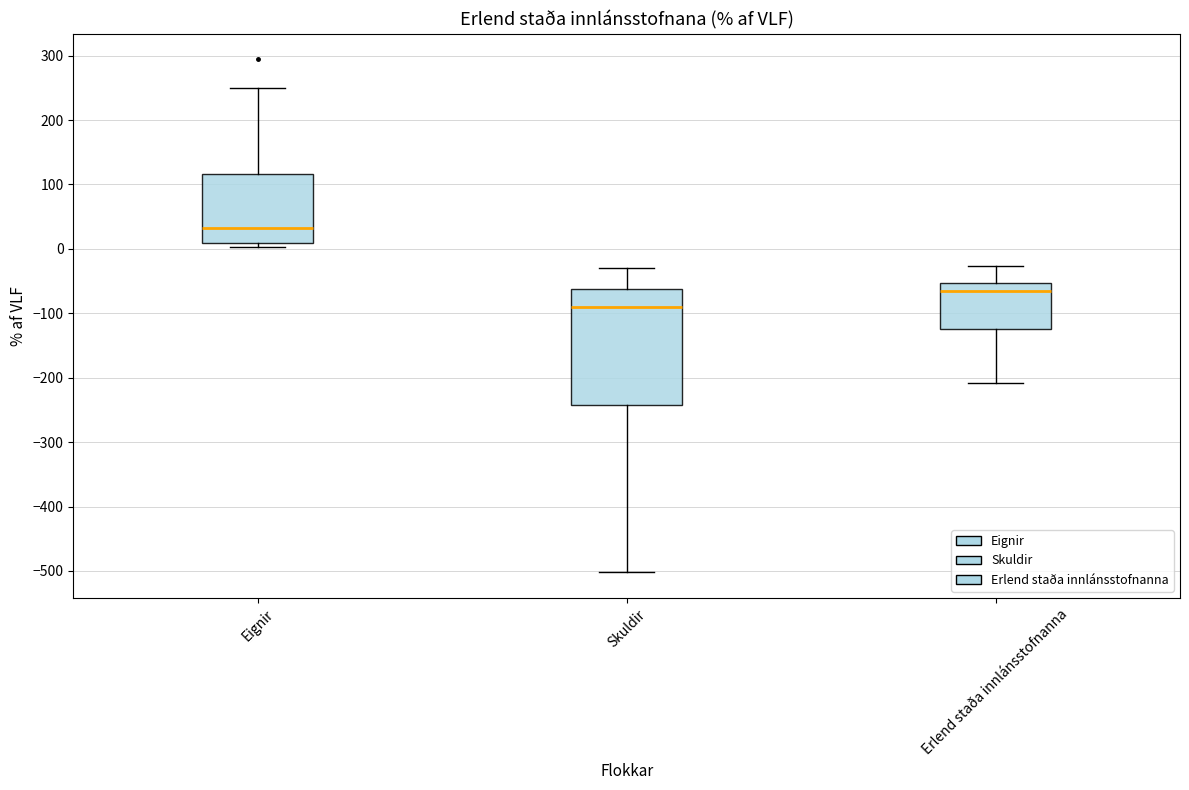

Reading left to right, read every box against the y-axis: the position of its median line, the range the box covers, and the ends of its whiskers. The values are not printed on the chart, so give them approximately, as read against the axis.

Eignir: median 30, box 10 to 120, whiskers 0 to 250
Skuldir: median -90, box -240 to -60, whiskers -500 to -30
Erlend staða innlánsstofnanna: median -60, box -130 to -50, whiskers -210 to -30